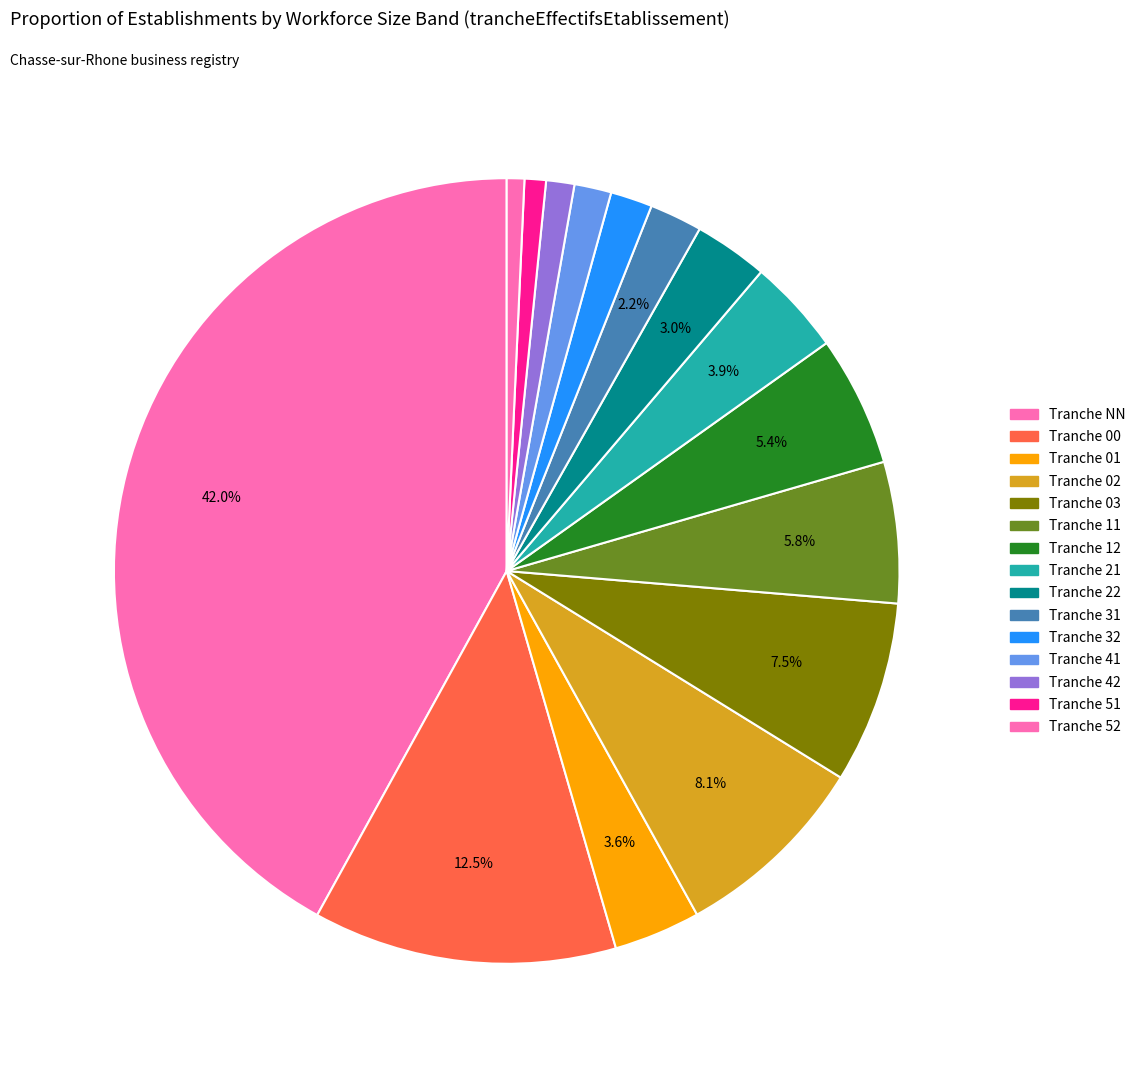

What is the largest slice in the pie chart?

NN